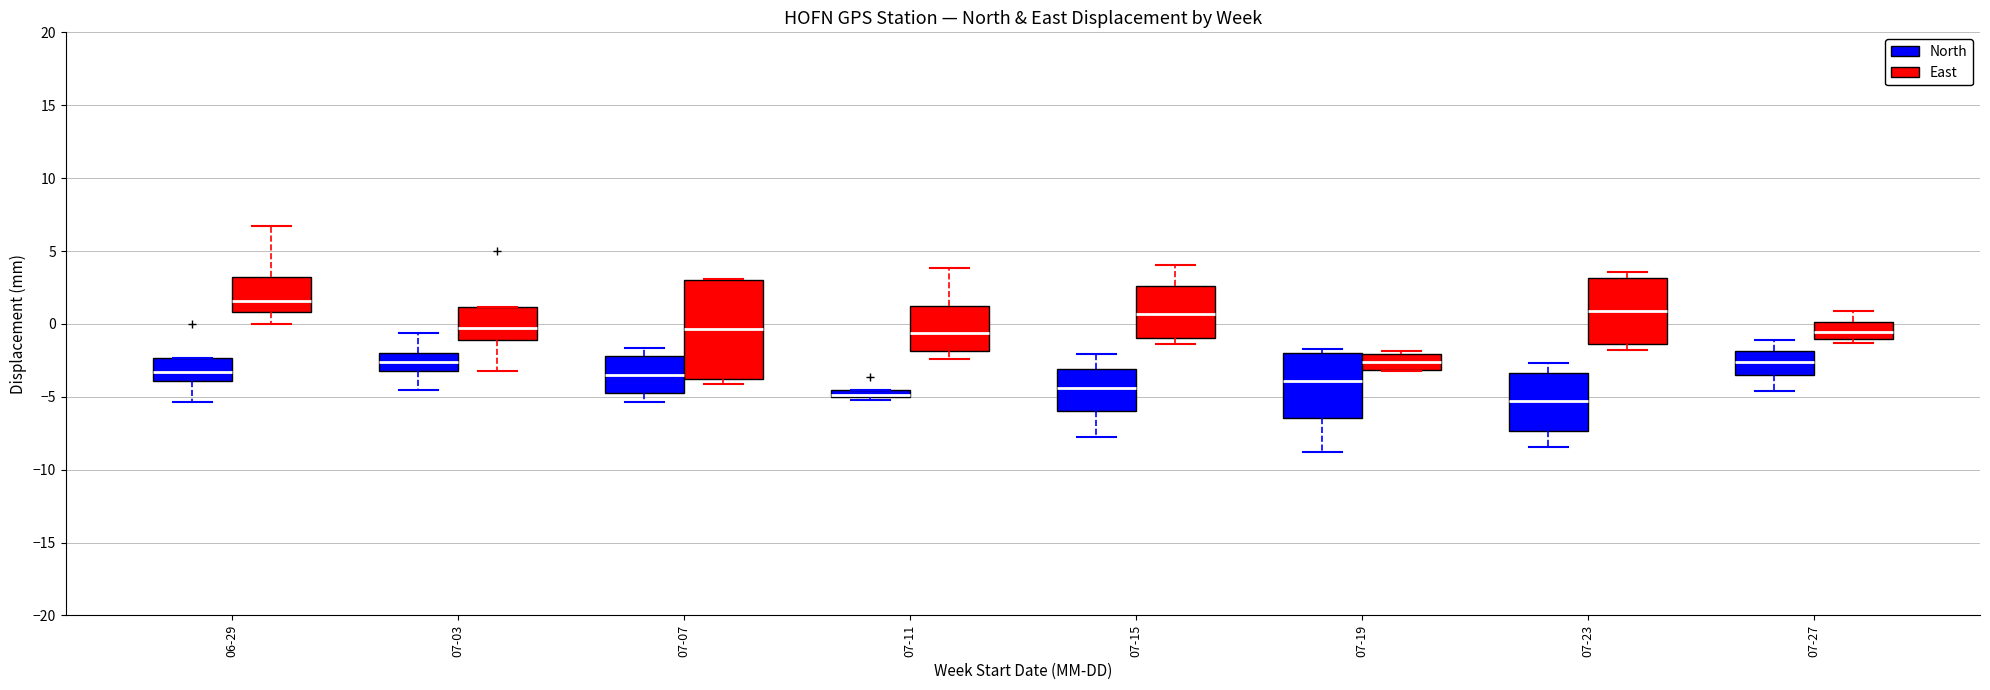

Which box is the tallest, from its lower edge to its upper edge?

07-07 (East)